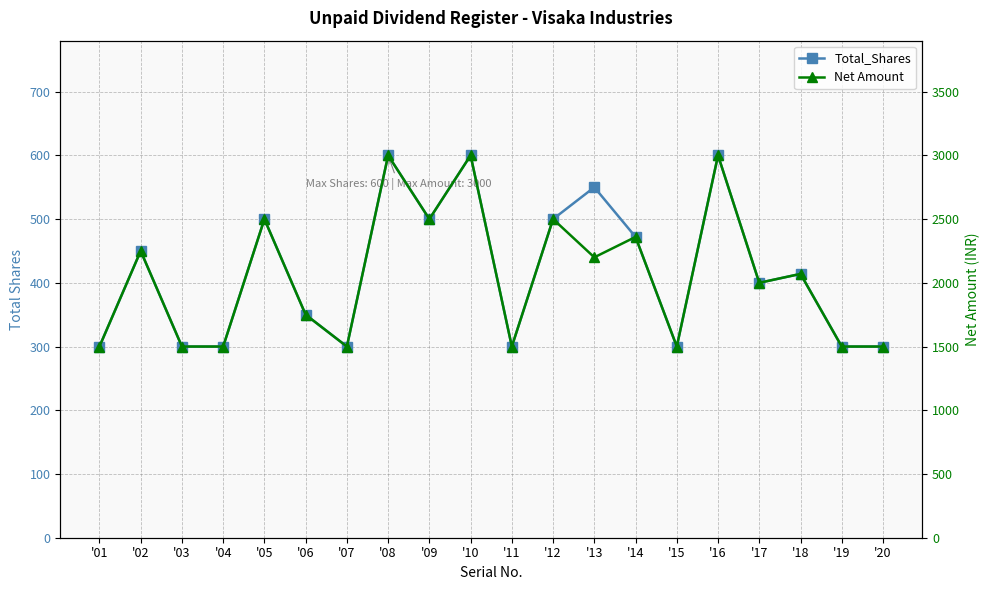

Read the Total_Shares value at '12, to the nearest 50.

500